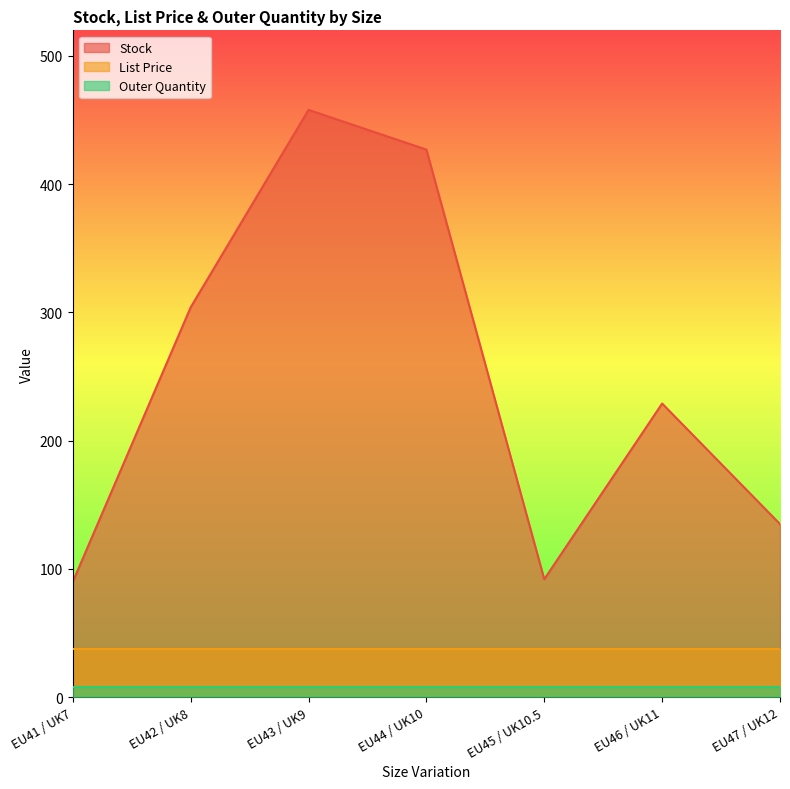

What is the sum of all List Price values?

265.7